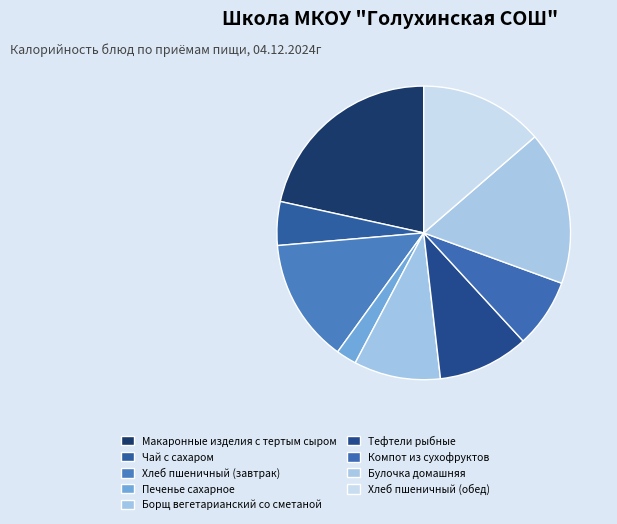

Rank the categories by value from lowest to highest.

Печенье сахарное, Чай с сахаром, Компот из сухофруктов, Борщ вегетарианский со сметаной, Тефтели рыбные, Хлеб пшеничный (завтрак), Хлеб пшеничный (обед), Булочка домашняя, Макаронные изделия с тертым сыром